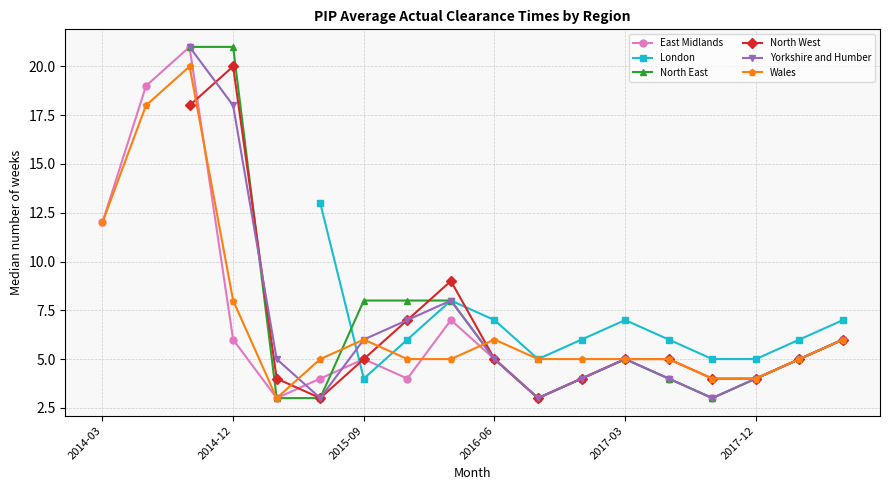

What is the lowest value of the East Midlands series?

3